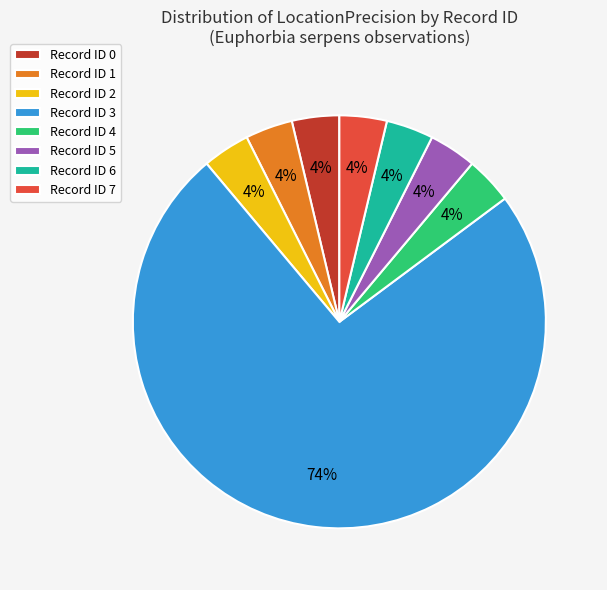

What percentage is the Record ID 0 slice, to the nearest percent?

4%